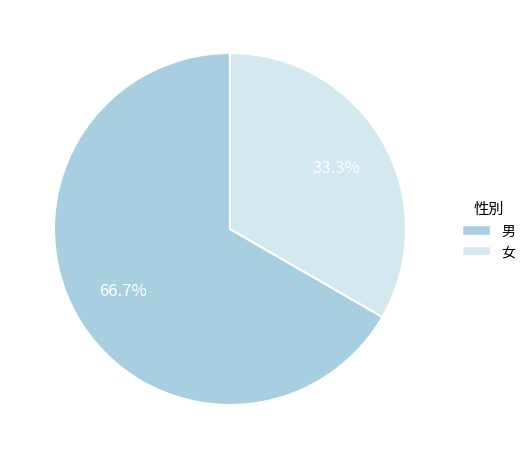

What percentage is the 女 slice, to the nearest percent?

33%